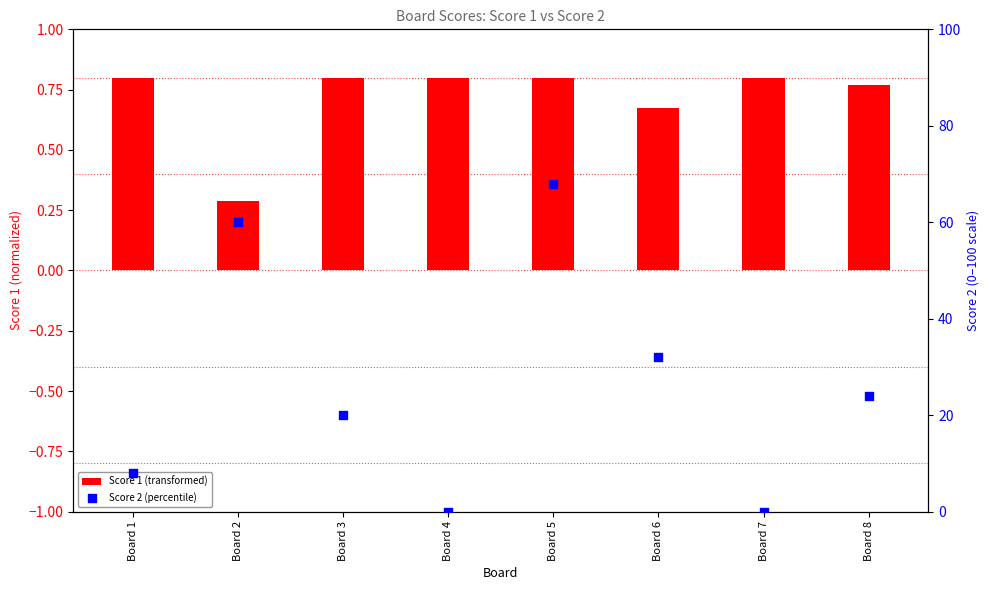

Which series contains the lowest Y value?

Score 2 (percentile)